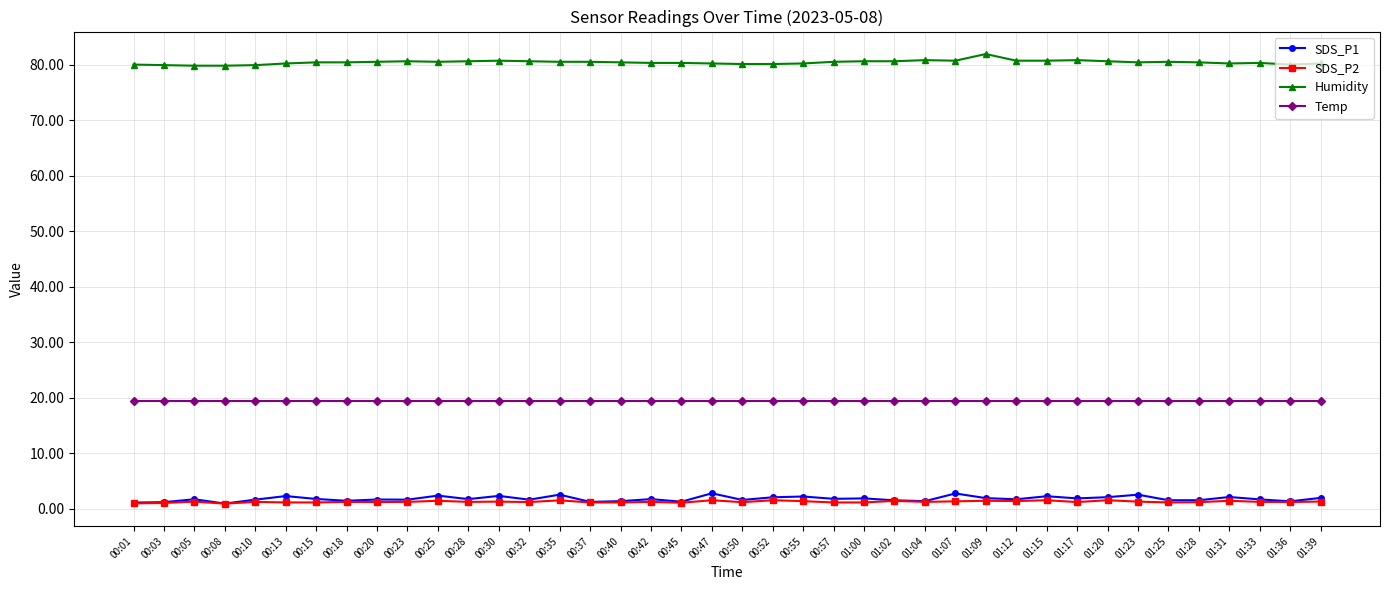

True or false: SDS_P1 has more than 1 points higher than both neighbors.

True